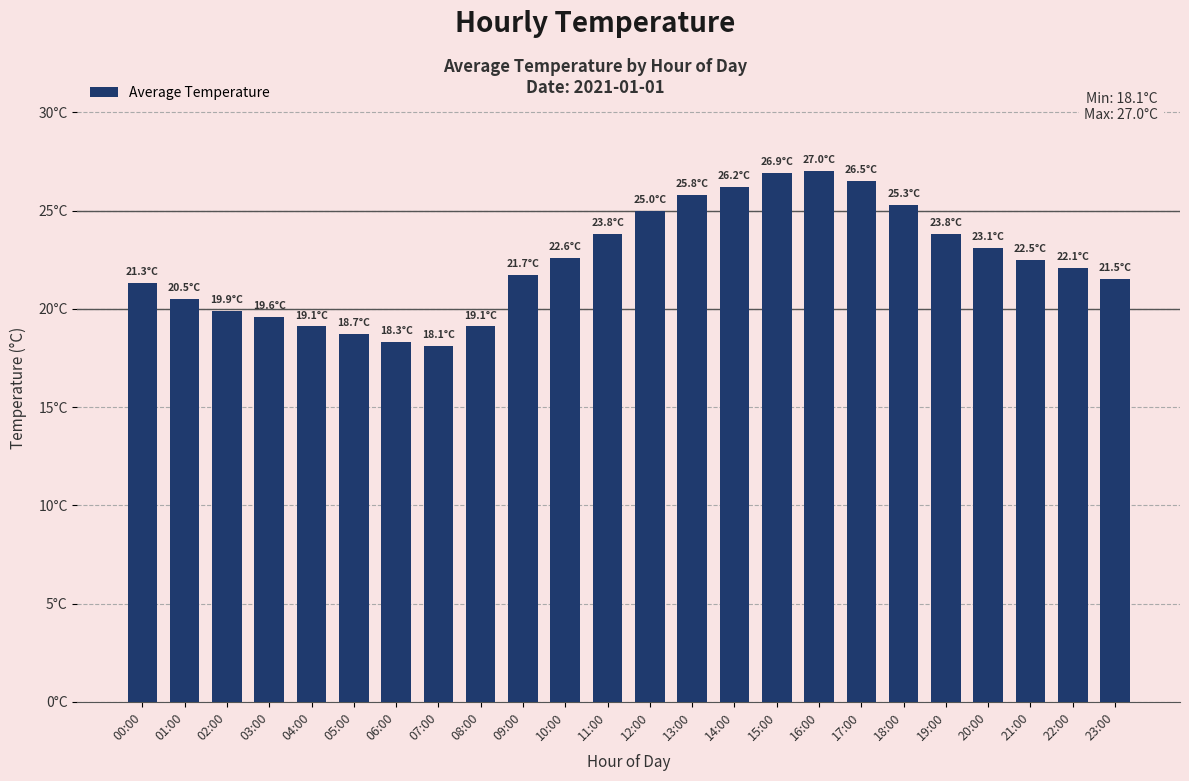

Between 08:00 and 00:00, which is larger?

00:00